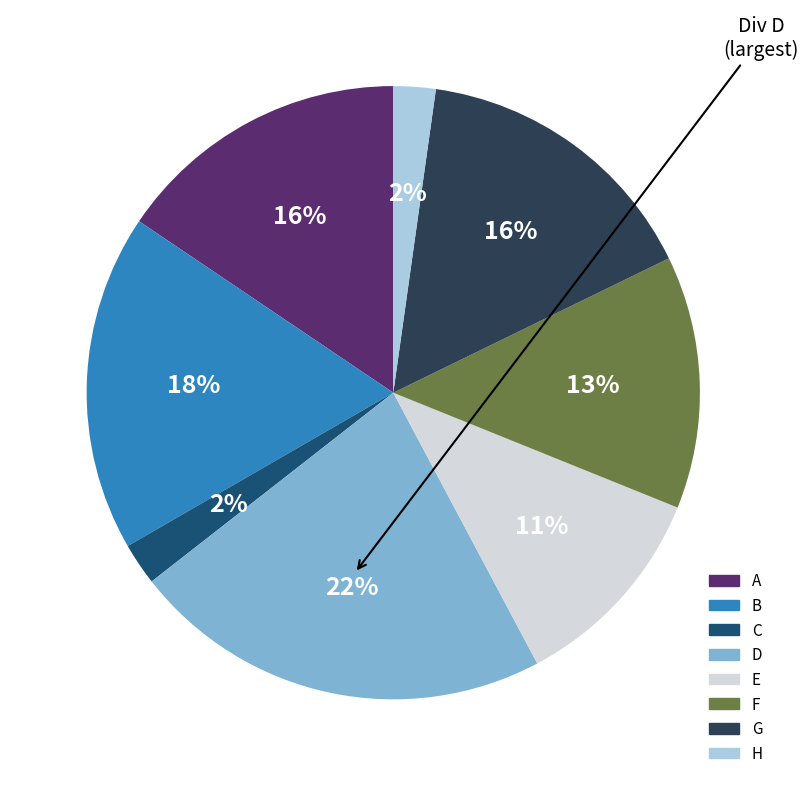

Count the number of slices in the pie.

8